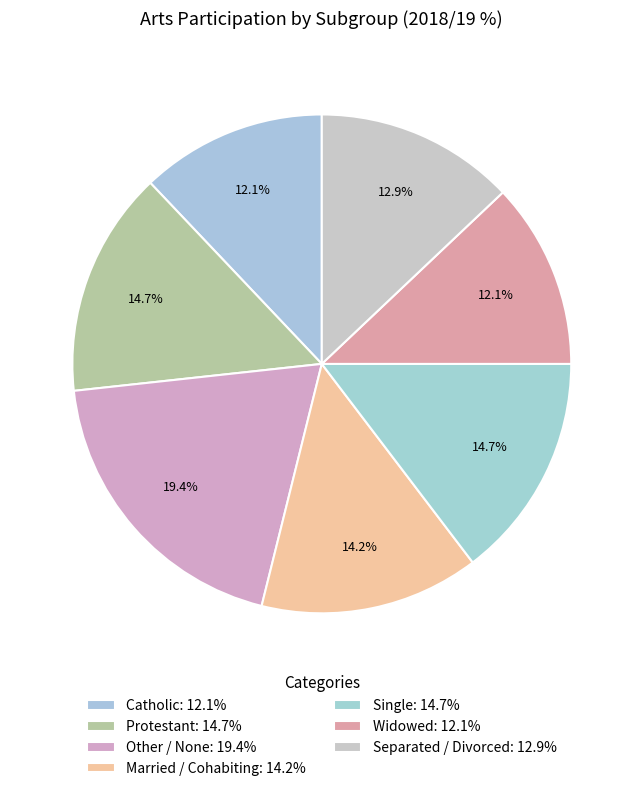

To the nearest percent, what is the difference between the Separated / Divorced and Widowed slice percentages?

1%